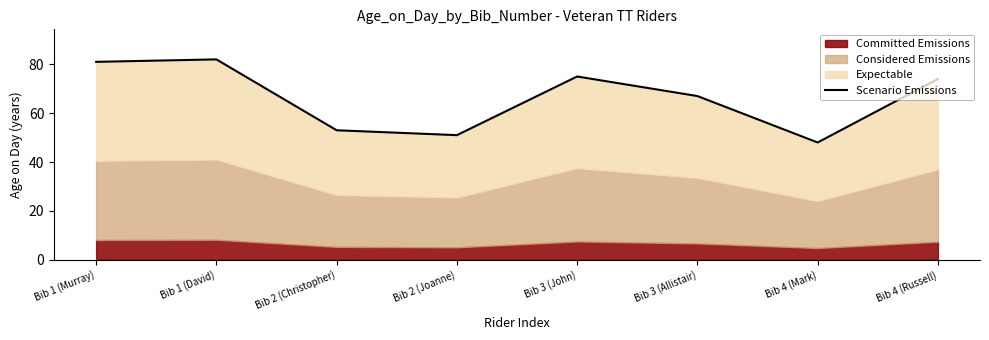

The chart shows a value of 48 at Bib 4 (Mark). True or false?

True